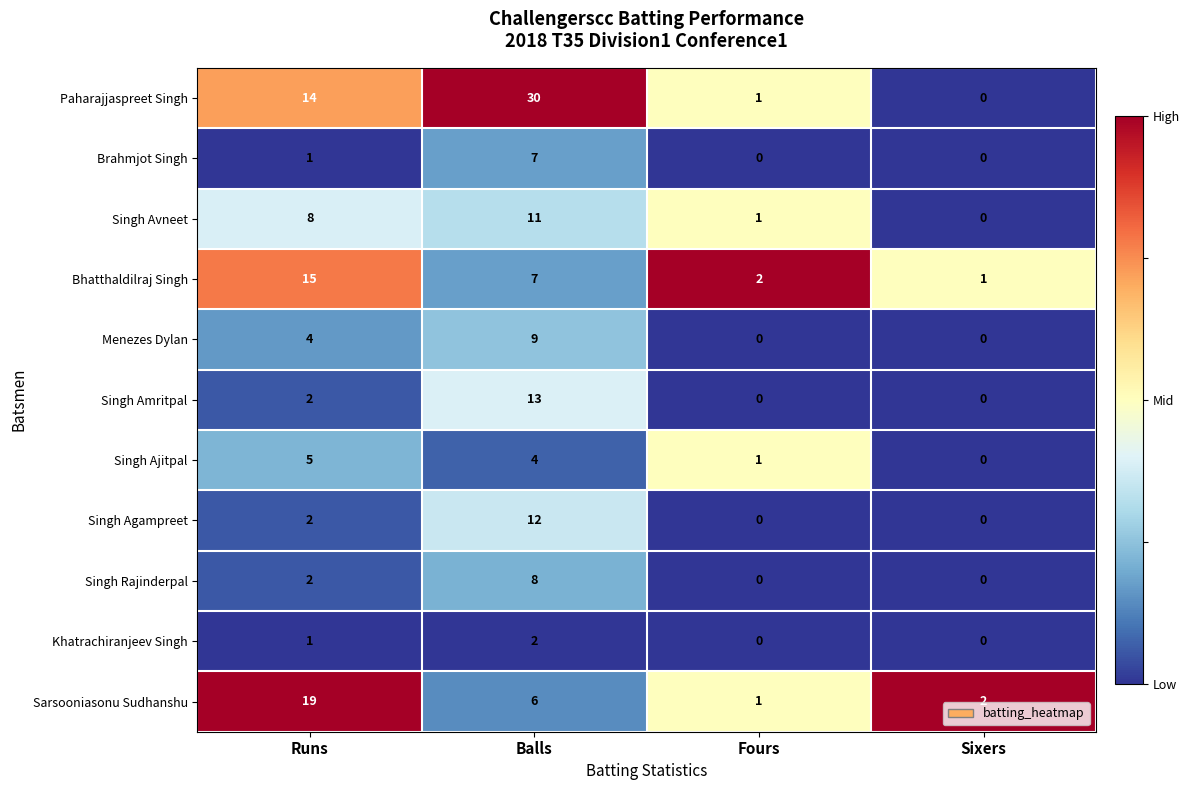

Which series has the largest range (max minus min)?

Paharajjaspreet Singh